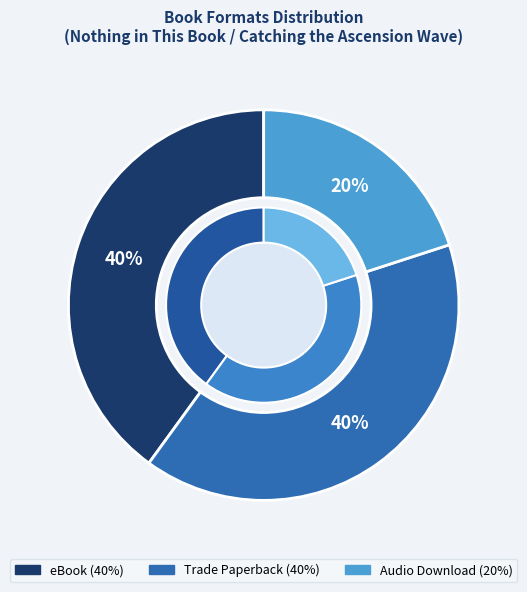

Is eBook the majority of the pie?

No